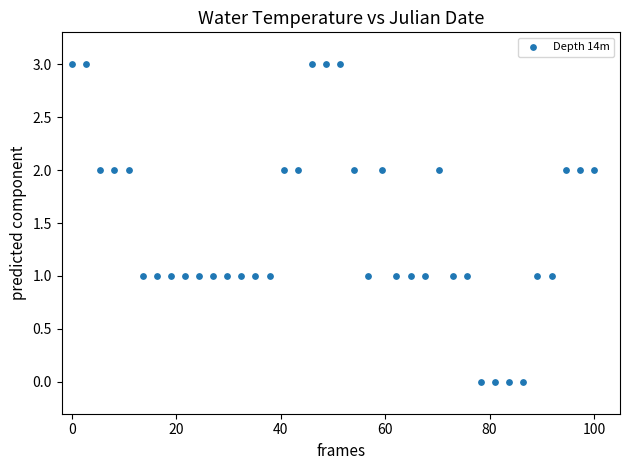

What is the range of Y values (max minus min)?

3